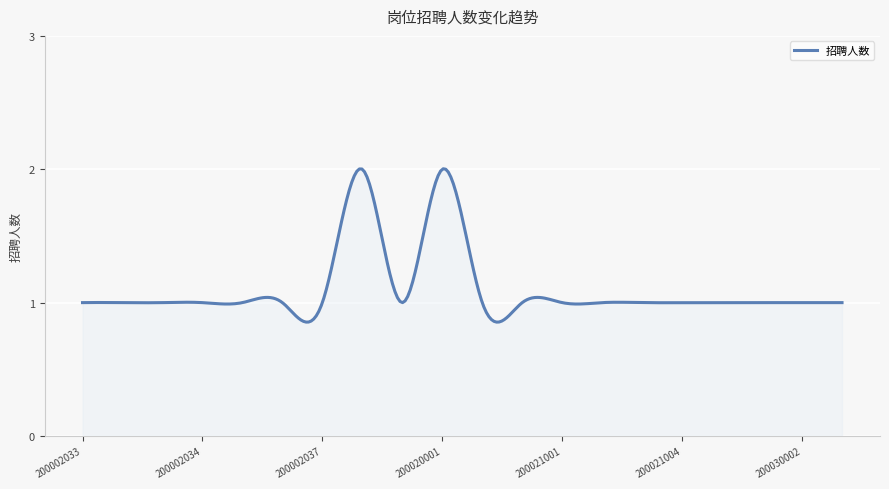

Rank the categories by value from highest to lowest.

200010001, 200020001, 200002033, 200002031, 200002032, 200002034, 200002035, 200002036, 200002037, 200011003, 200020002, 200020003, 200021001, 200021002, 200021003, 200021004, 200021005, 200030001, 200030002, 200034001